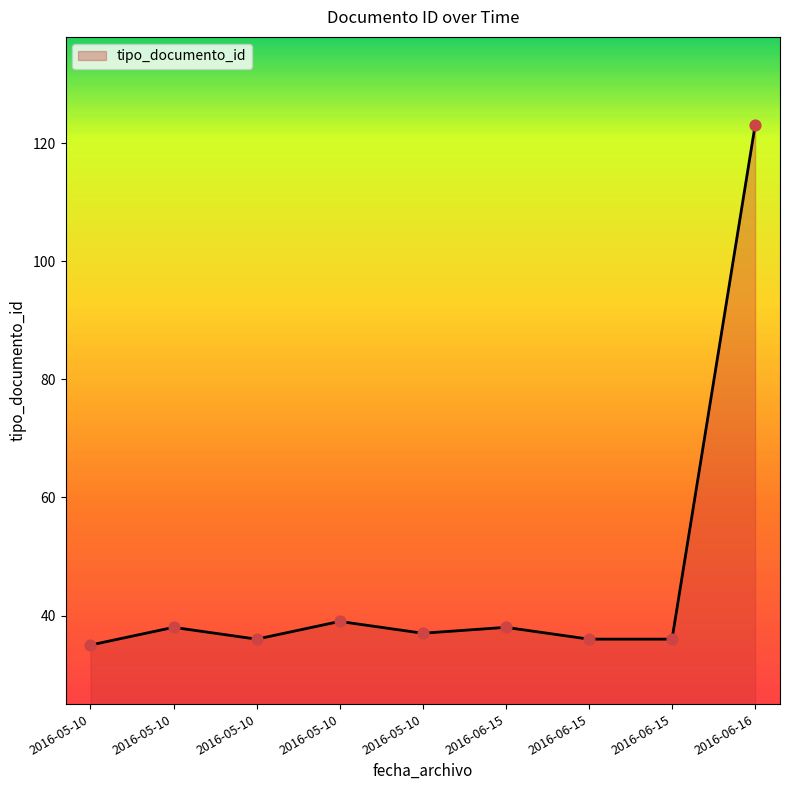

Which has a higher value, 2016-06-16 or 2016-05-10?

2016-06-16